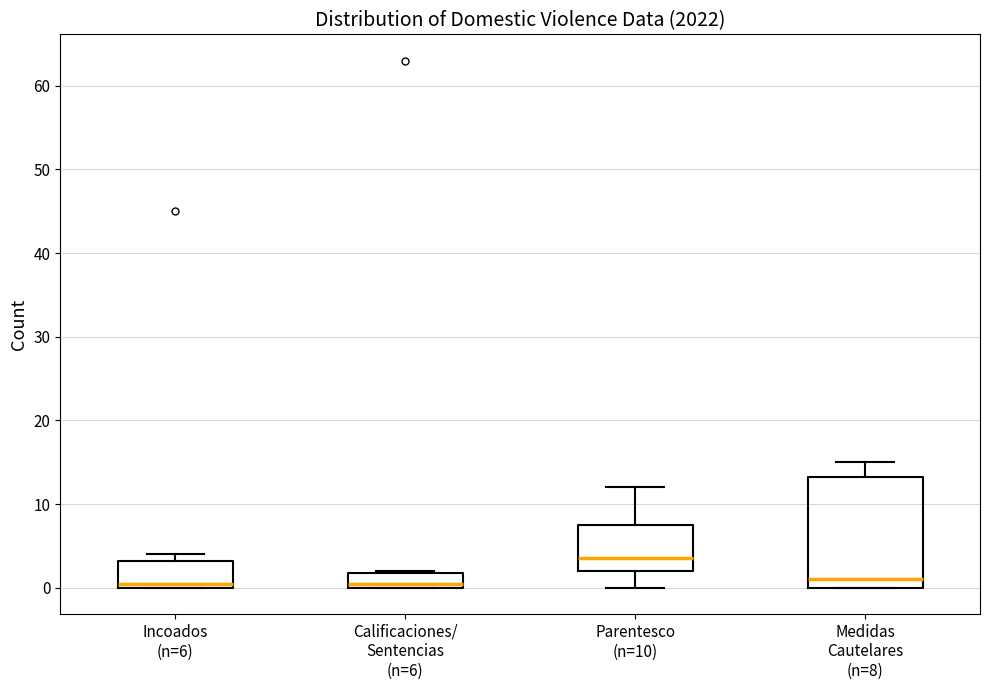

Where is the lower edge of the box for Parentesco (n=10) on the y-axis? The values are not printed on the chart, so give them approximately, as read against the axis.

2